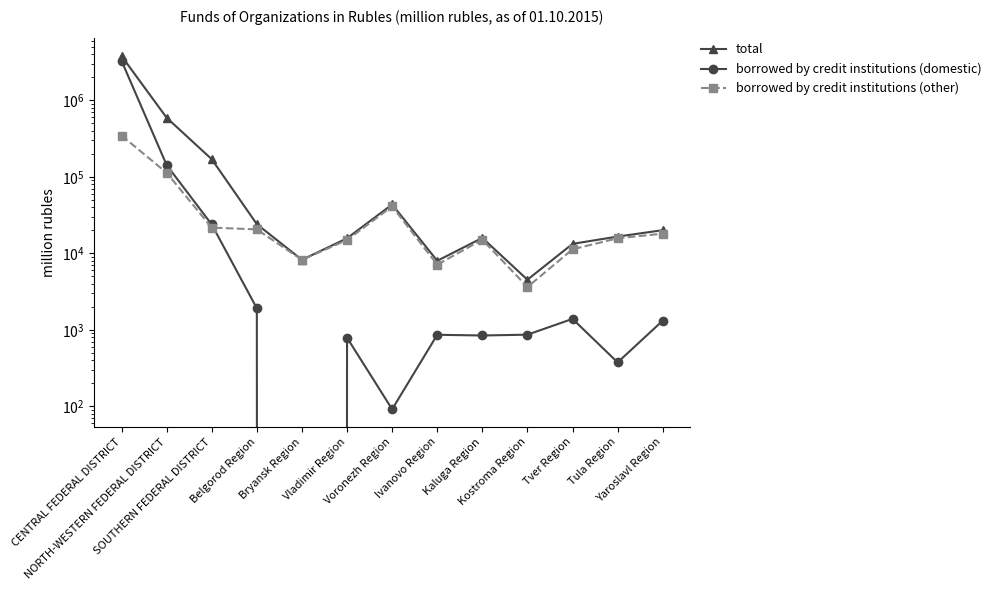

Which series changed the most between NORTH-WESTERN FEDERAL DISTRICT and Bryansk Region?

total